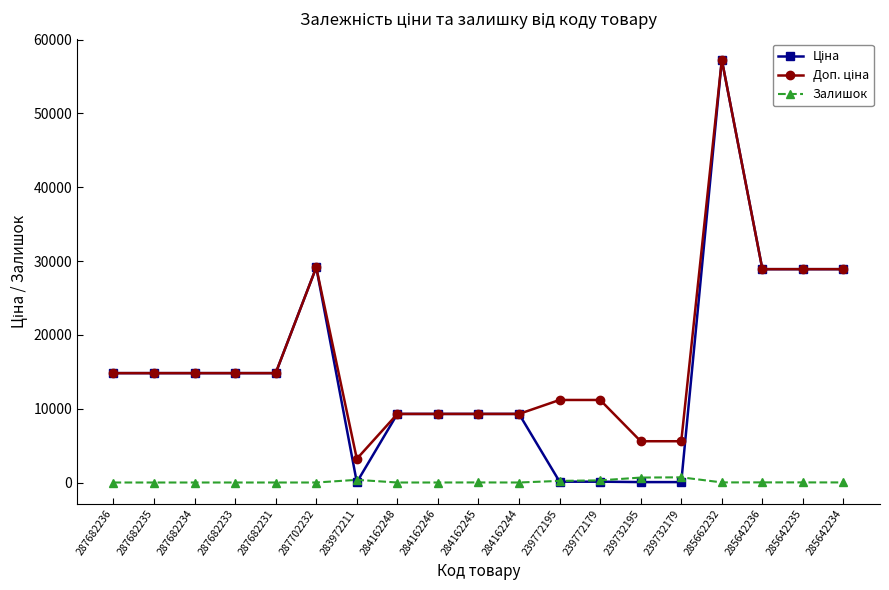

How many distinct data groups are displayed?

3